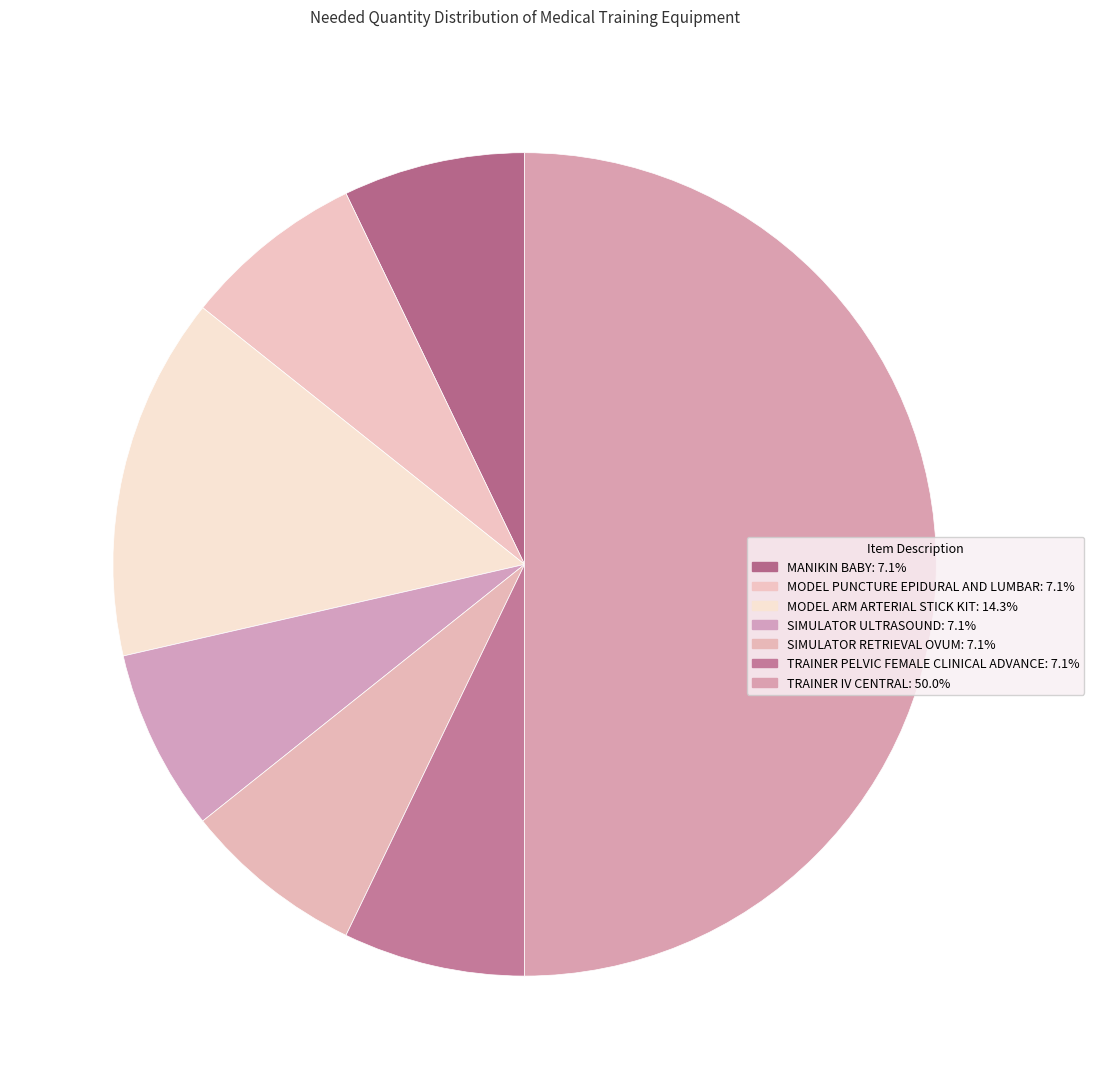

How many segments does this pie chart have?

7